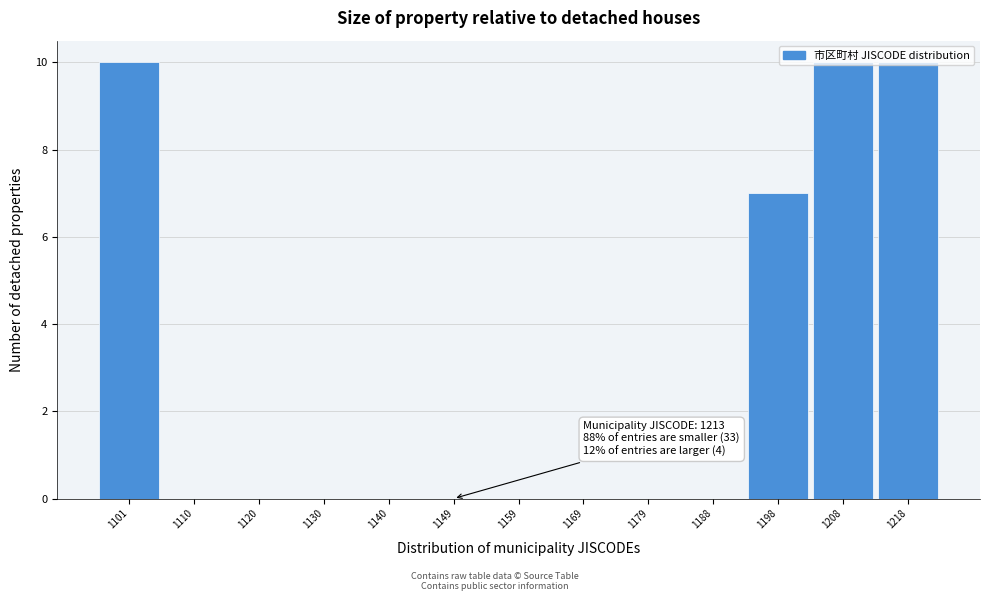

At which label is the value closest to 5?

1198